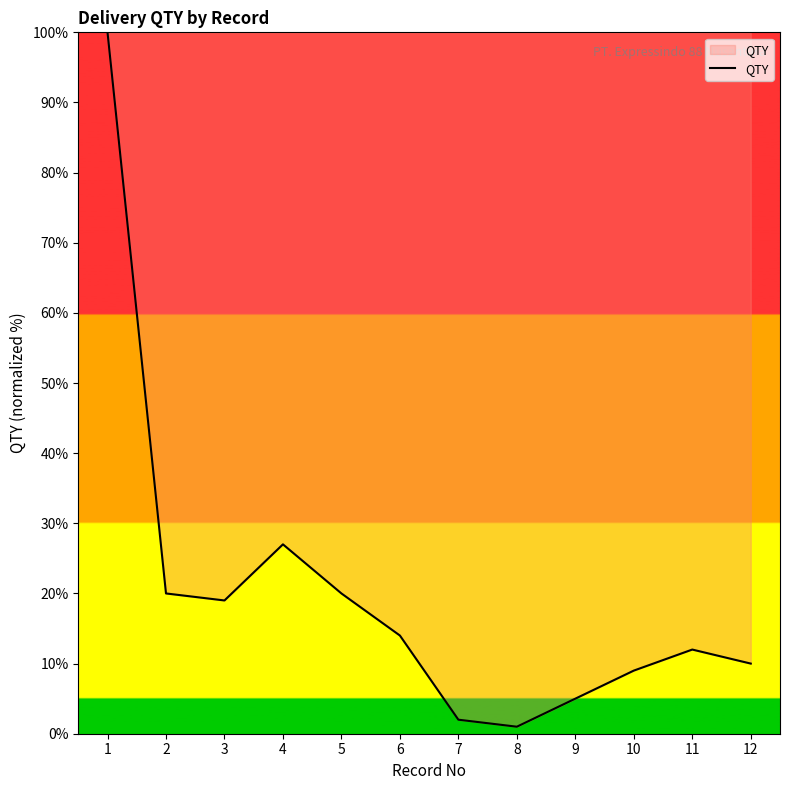

Does the chart display data point markers on the line(s)?

No